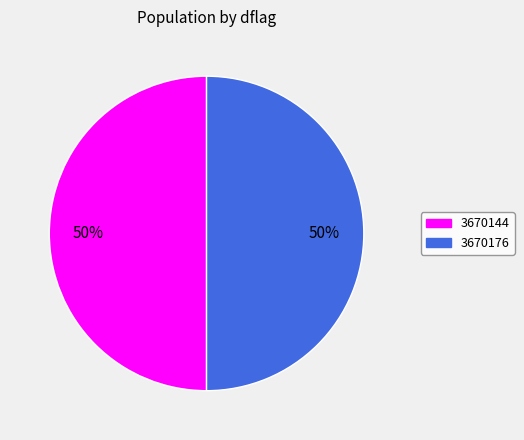

To the nearest percent, what portion does 3670144 represent?

50%